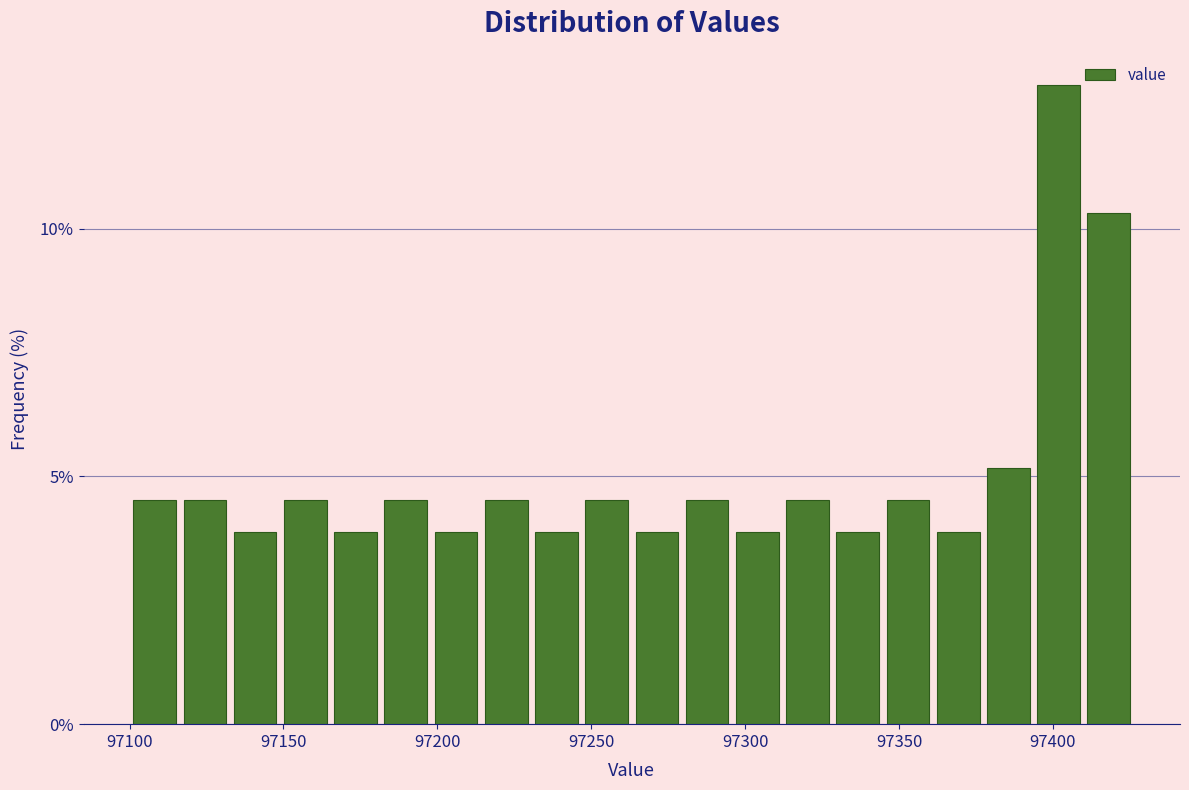

Read against the x-axis, roughly where is the centre of the tallest bar?

97400